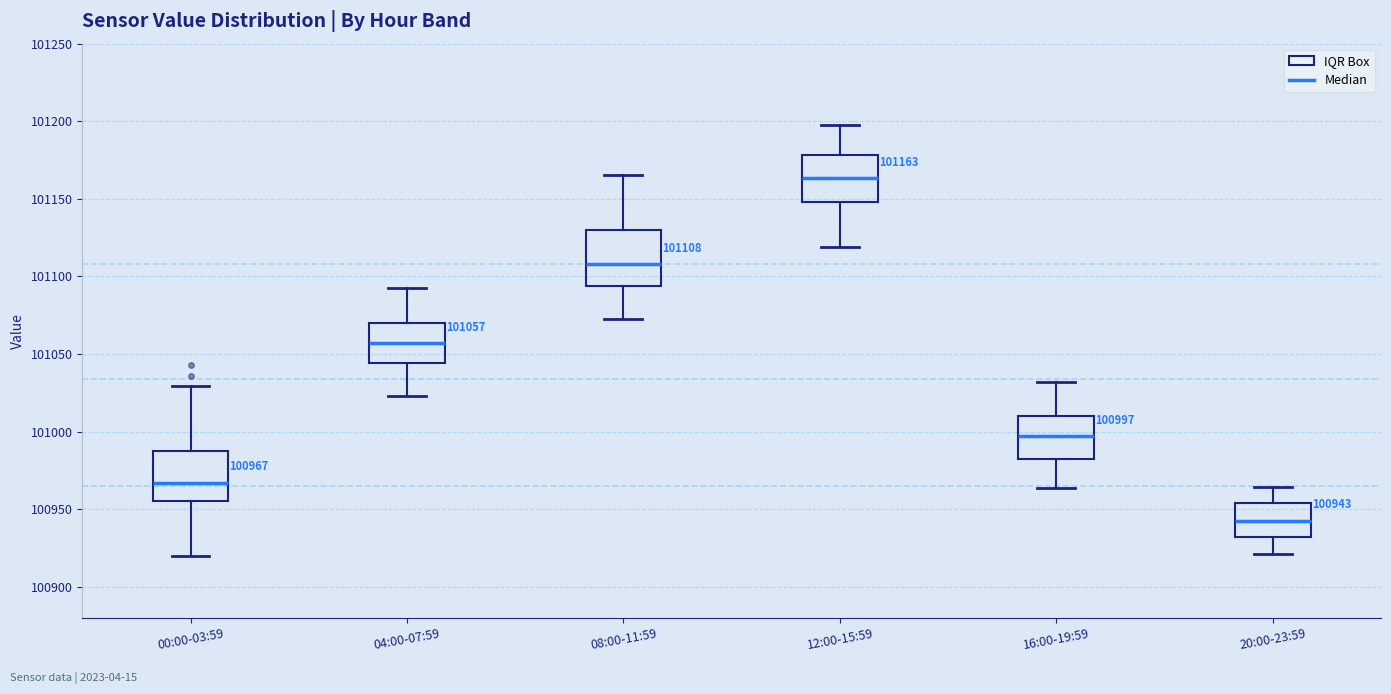

Which box has the highest median line?

12:00-15:59